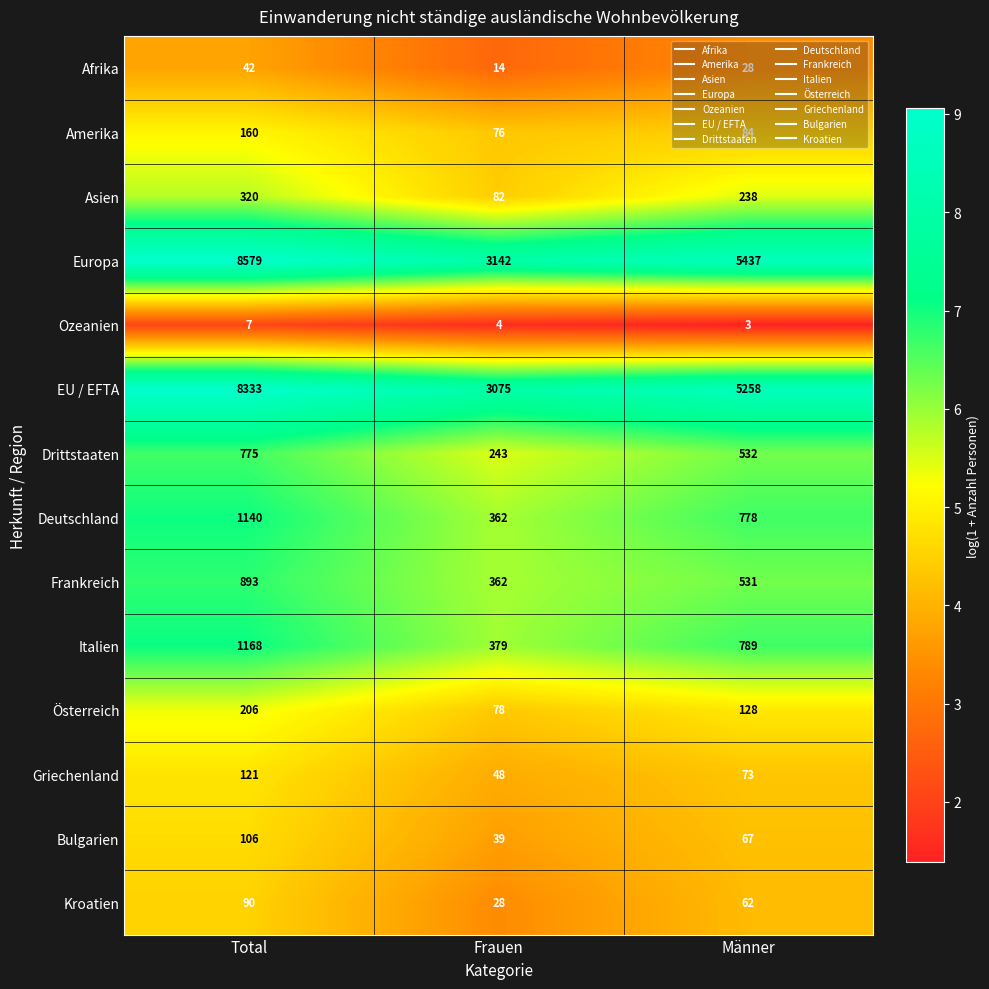

What is the minimum value shown in the chart?

3